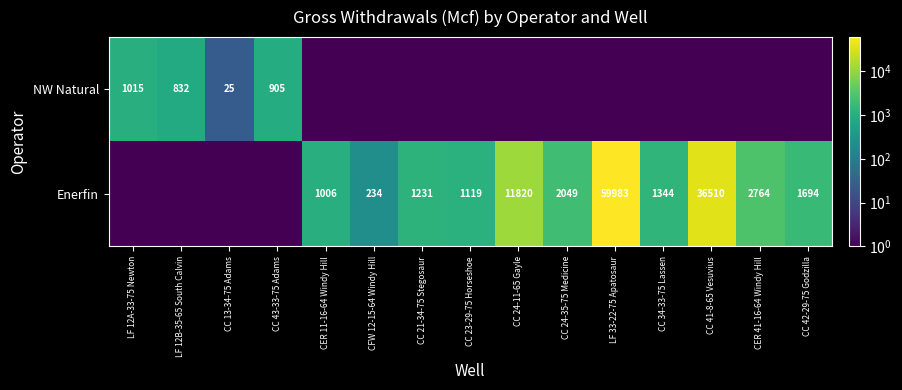

What is the sum of the Enerfin values at LF 33-22-75 Apatosaur and CC 24-35-75 Medicine?

62032.0